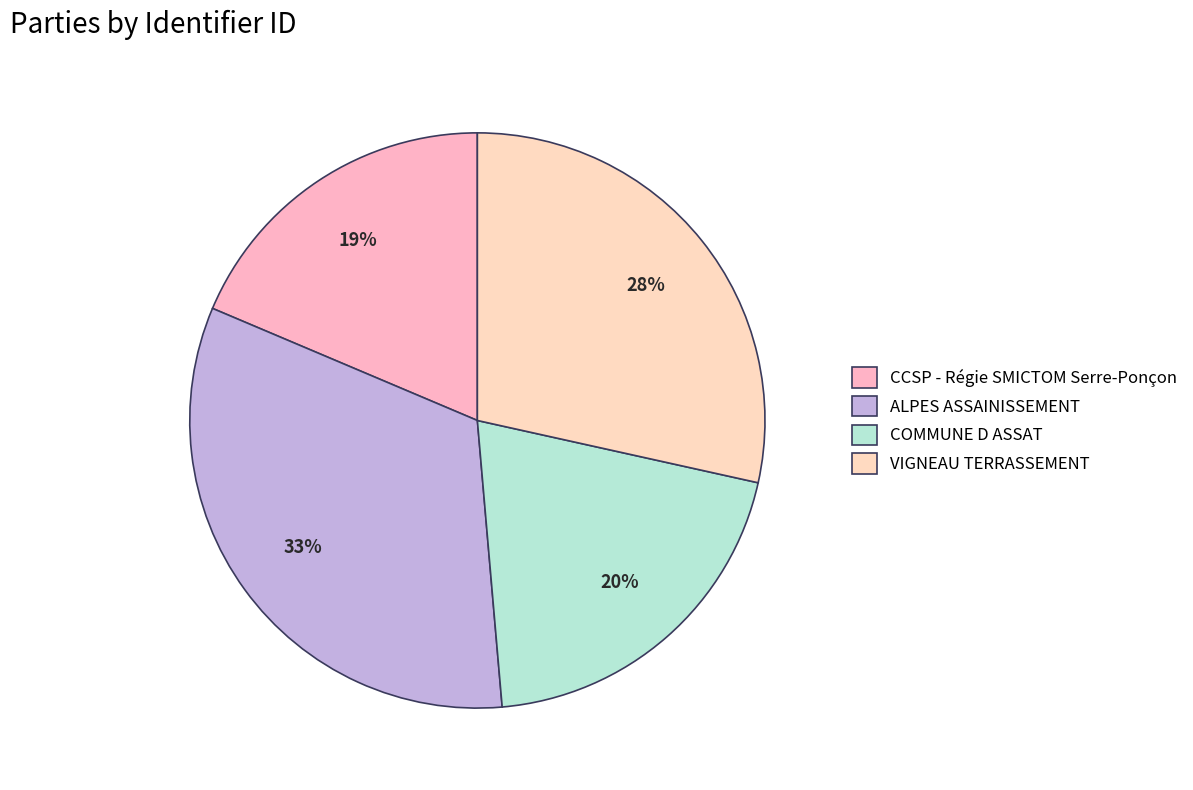

The ALPES ASSAINISSEMENT slice represents 33% of the pie. True or false?

True